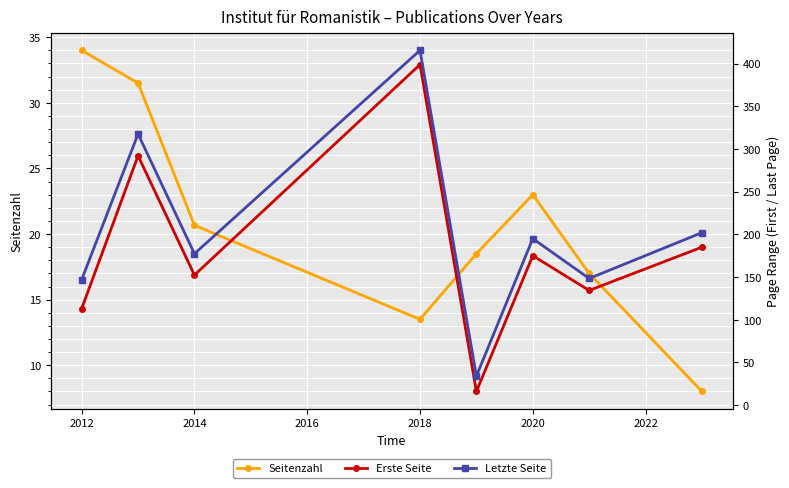

Is the value of Seitenzahl at 2014 greater than the value of Letzte Seite at 2020?

No